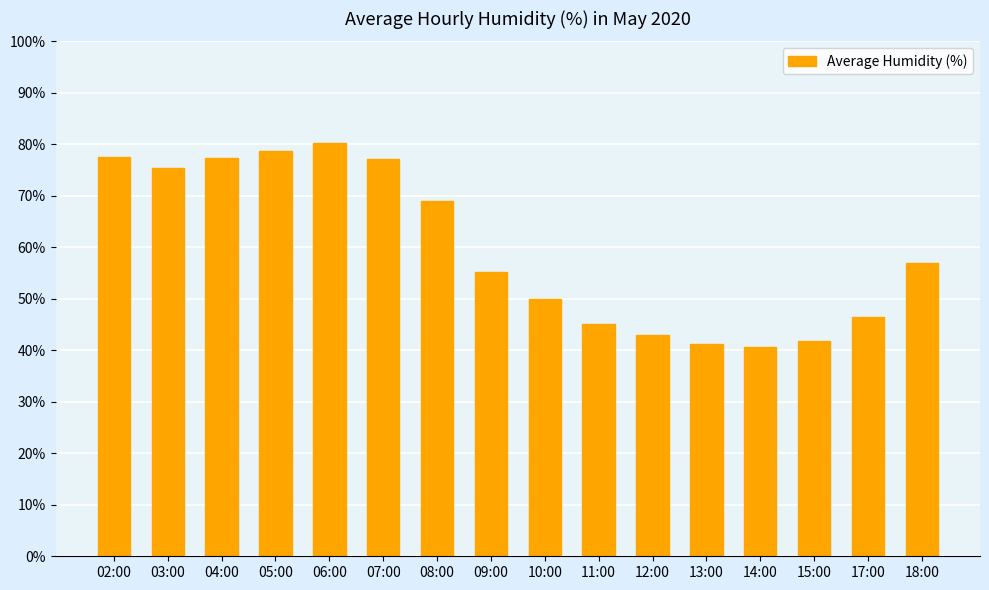

True or false: the data shows 77.3 at 04:00.

True